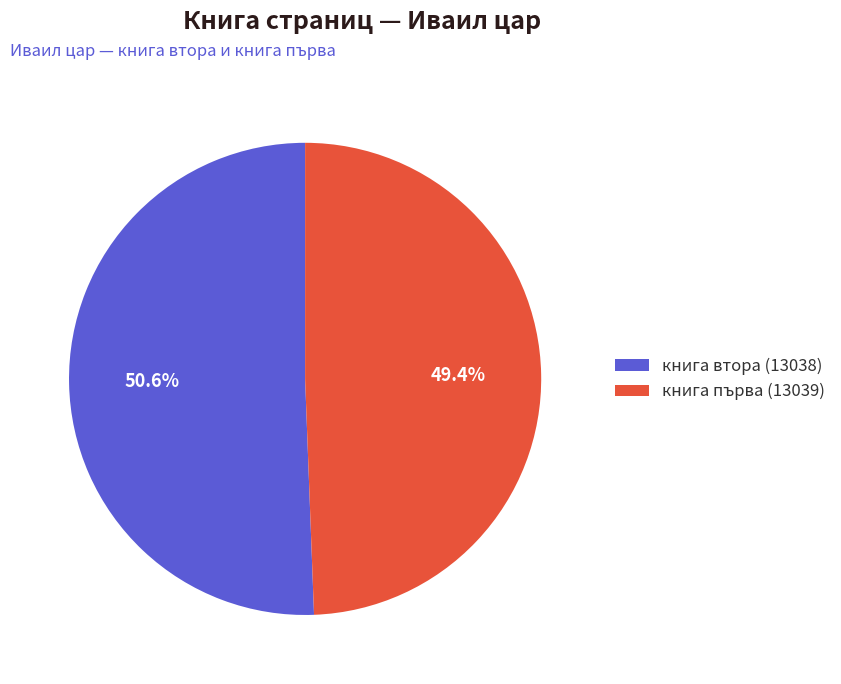

To the nearest percent, what percentage of the pie is книга първа (13039)?

49%